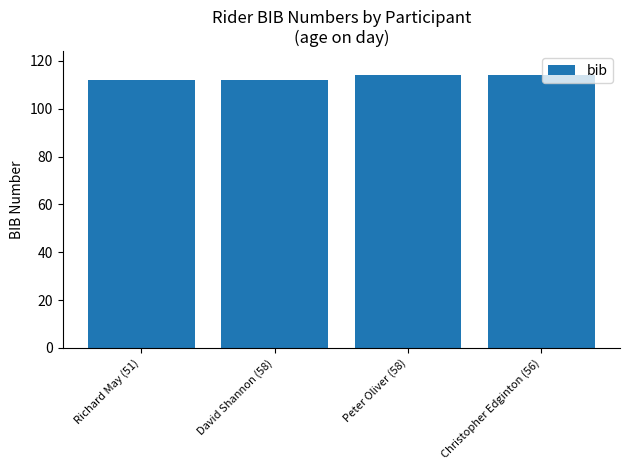

What is the average value?

113